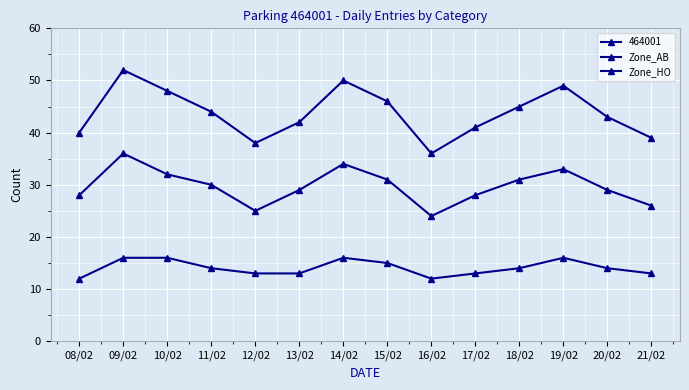

True or false: Zone_AB and Zone_HO cross at least once.

False